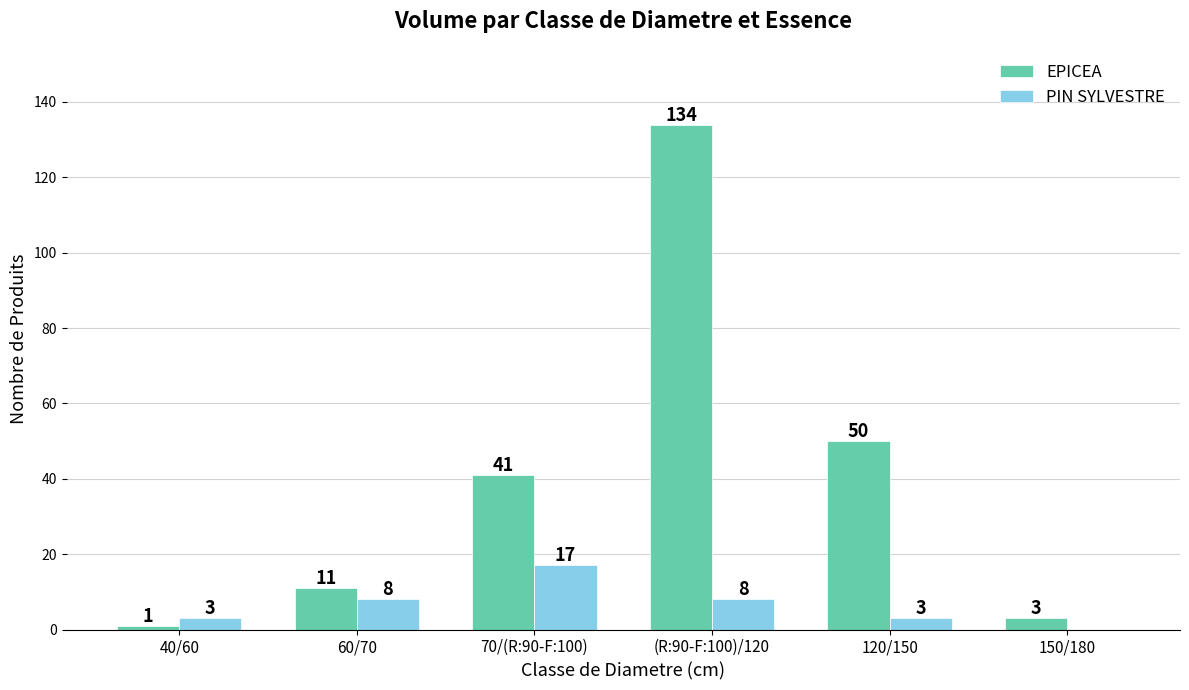

Which label corresponds to the largest value in the chart?

(R:90-F:100)/120